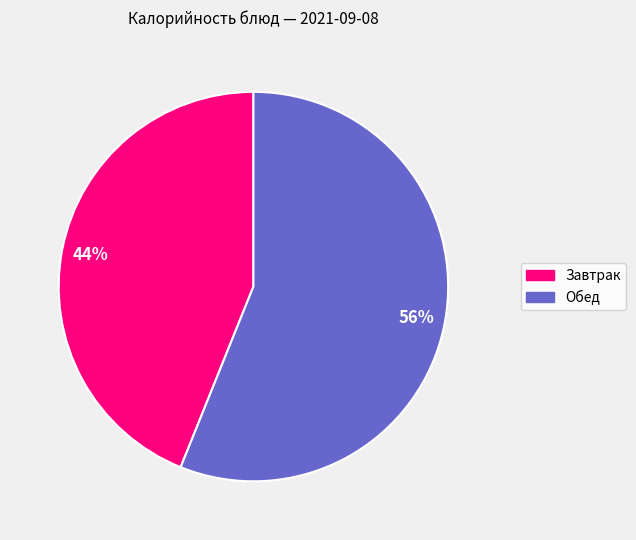

To the nearest percent, what is the difference between the largest and smallest slice percentages?

12%